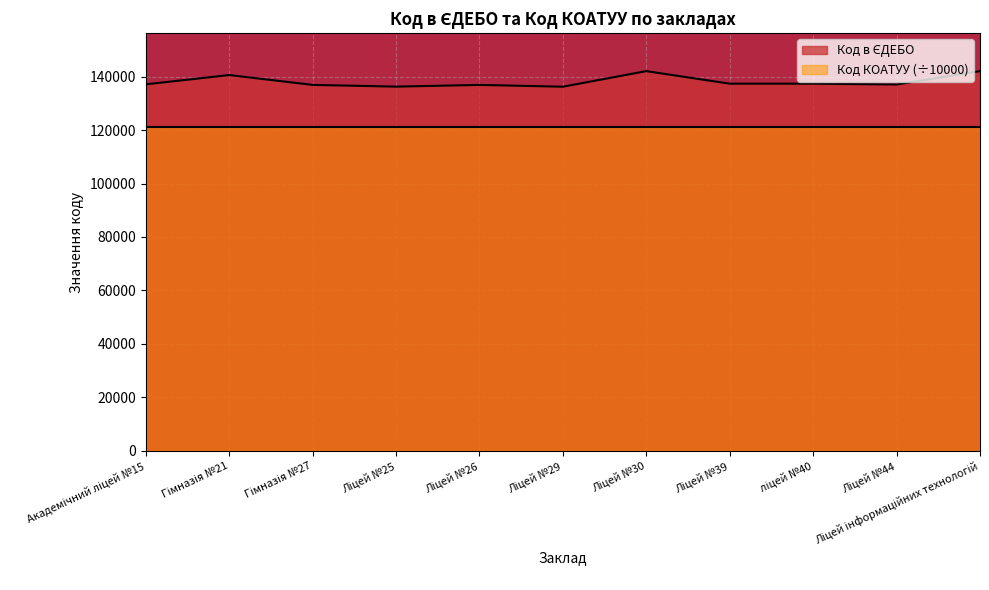

The chart shows a value of 137352 at Ліцей №39. True or false?

True